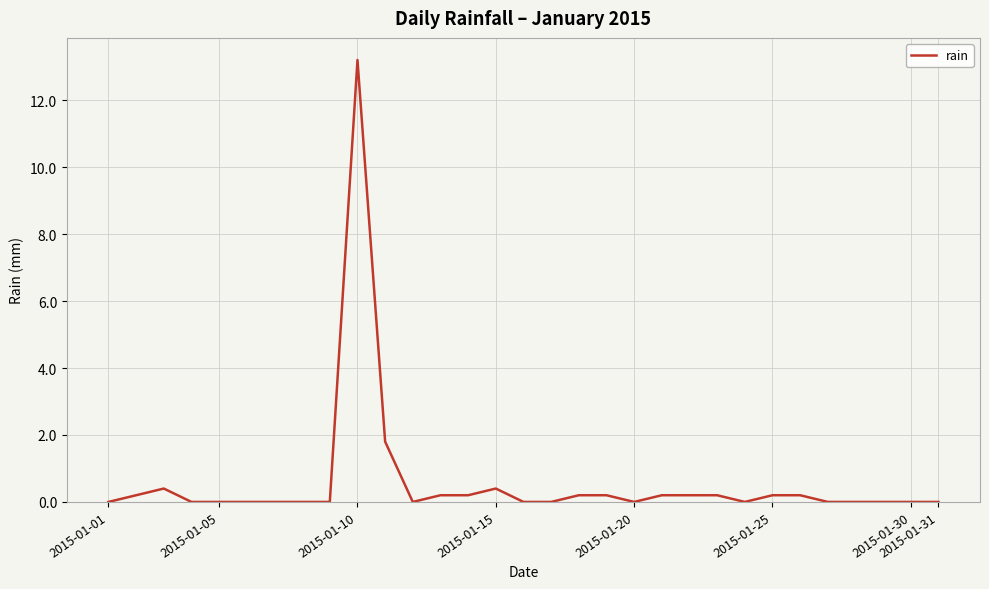

What is the difference between the maximum and minimum values?

13.2